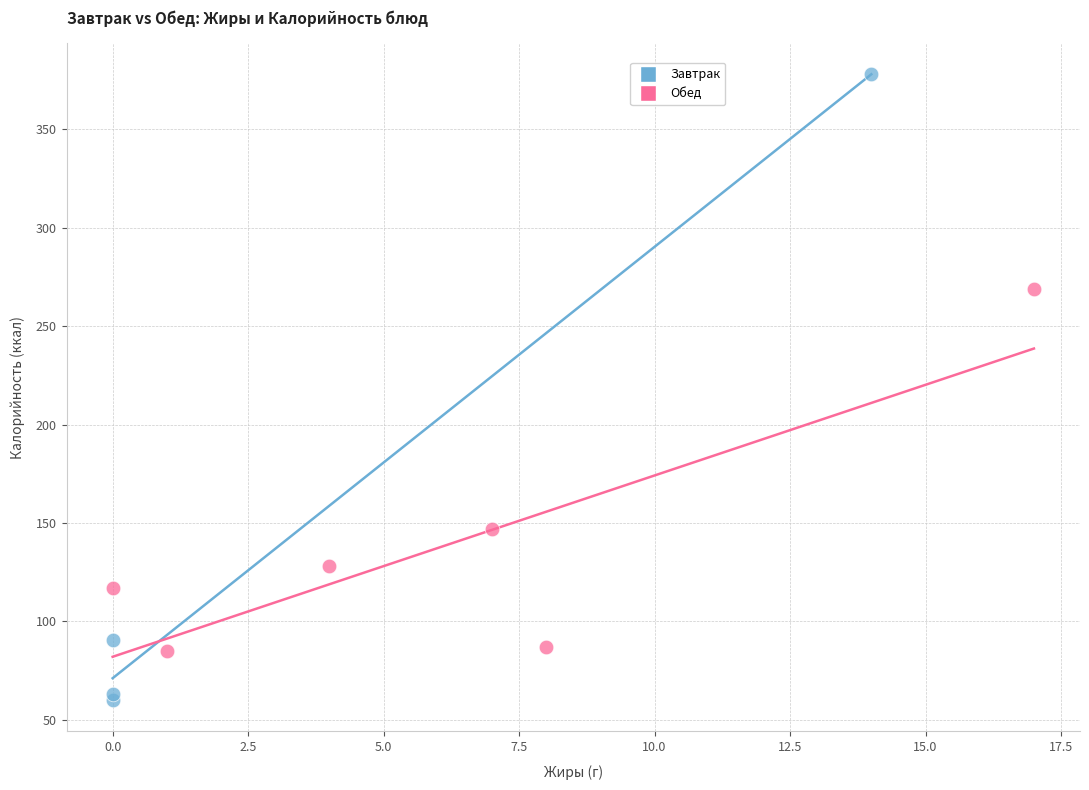

Which series contains the highest Y value?

Завтрак